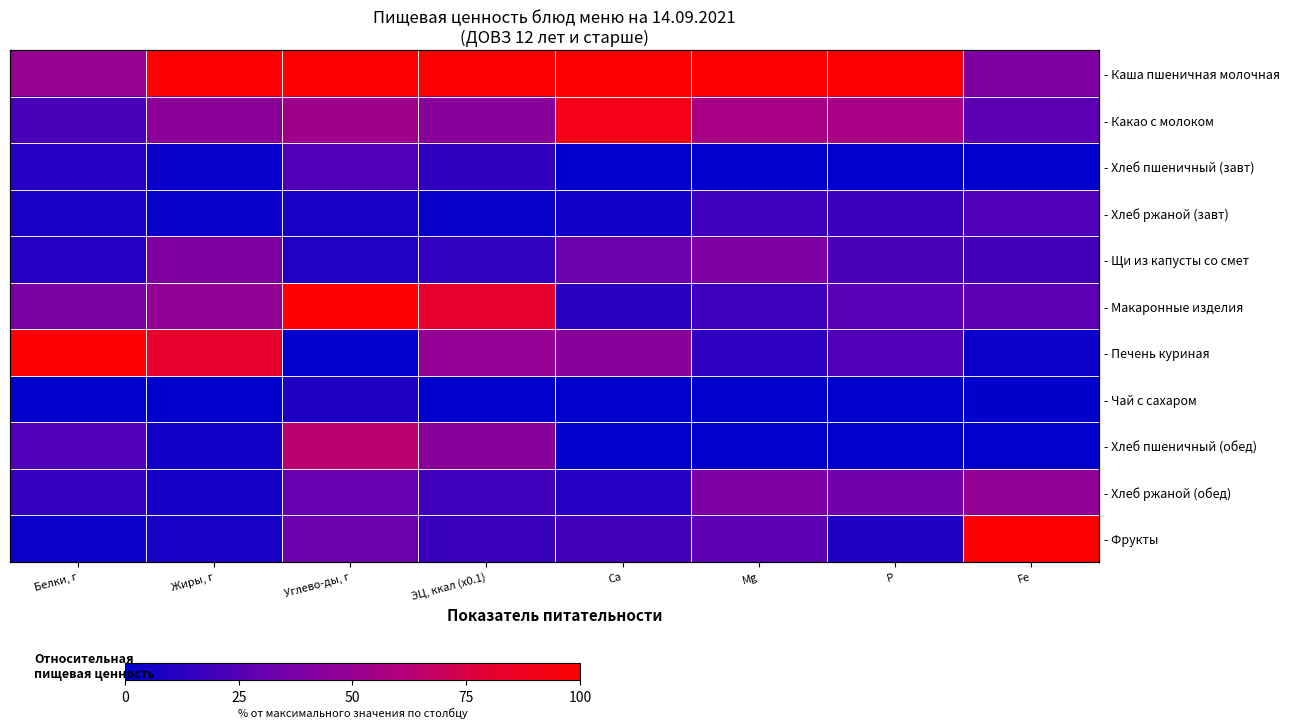

What is the difference between the maximum and minimum values in the - Чай с сахаром series?

9.0